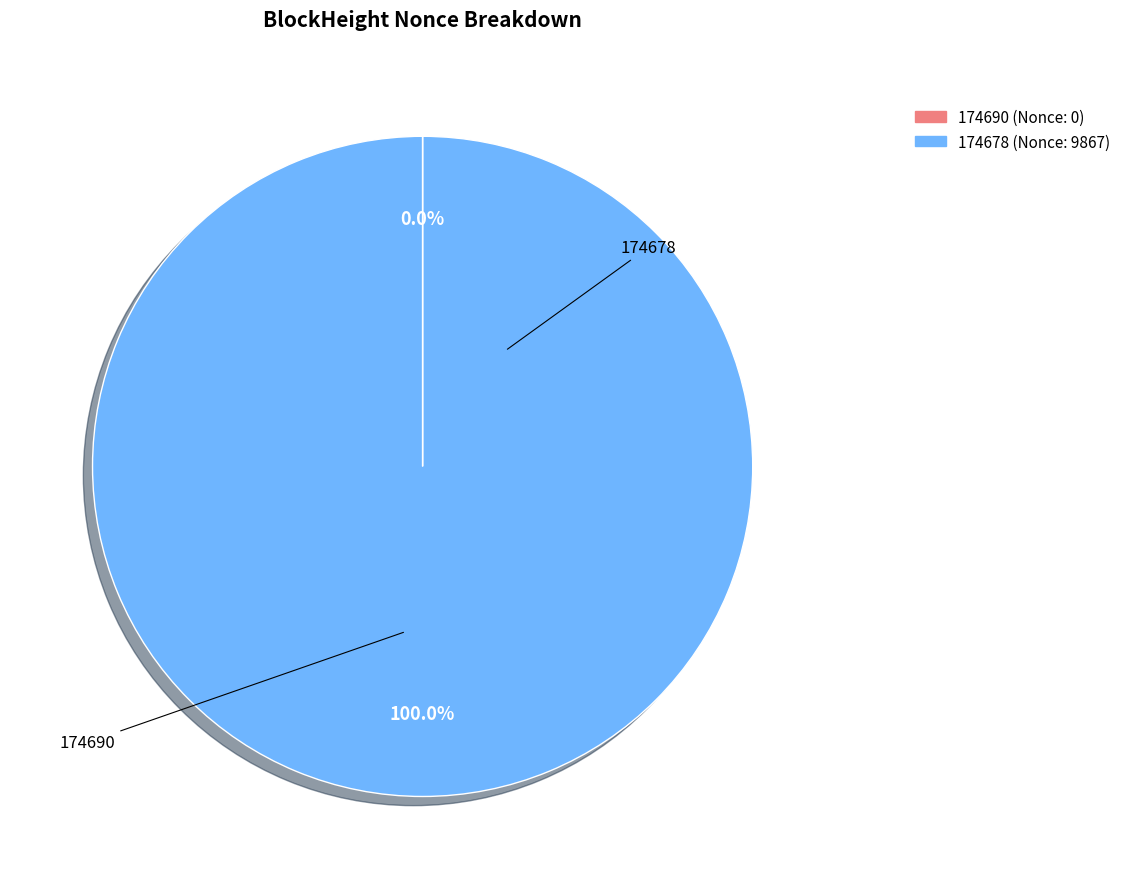

Does 174678 account for over 50% of the chart?

Yes